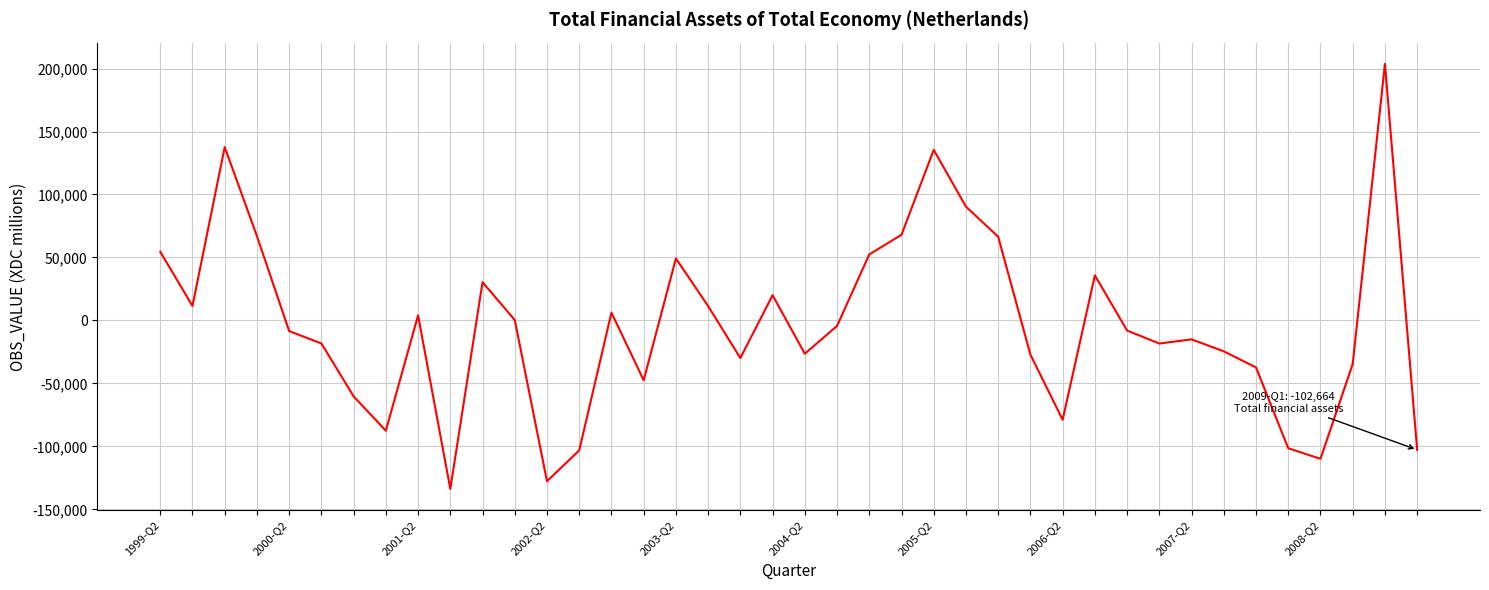

What is the minimum value shown in the chart?

-133674